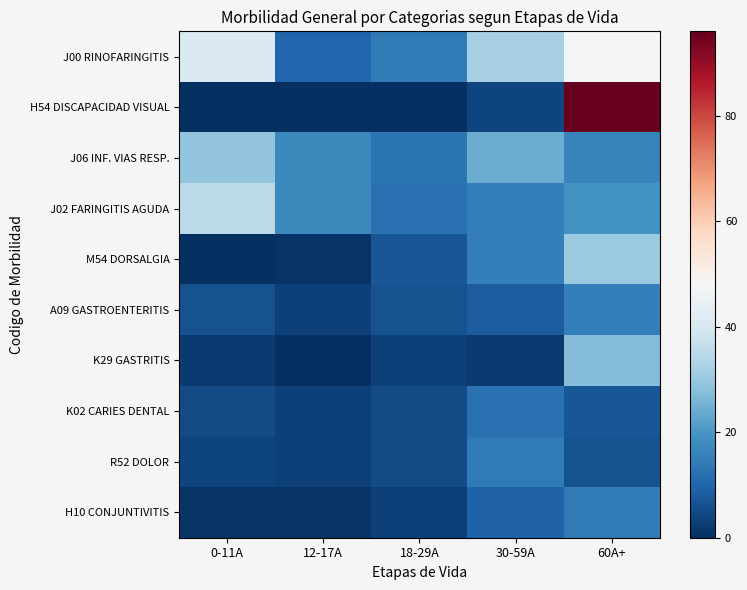

Which series has the largest total across all categories?

J00 RINOFARINGITIS